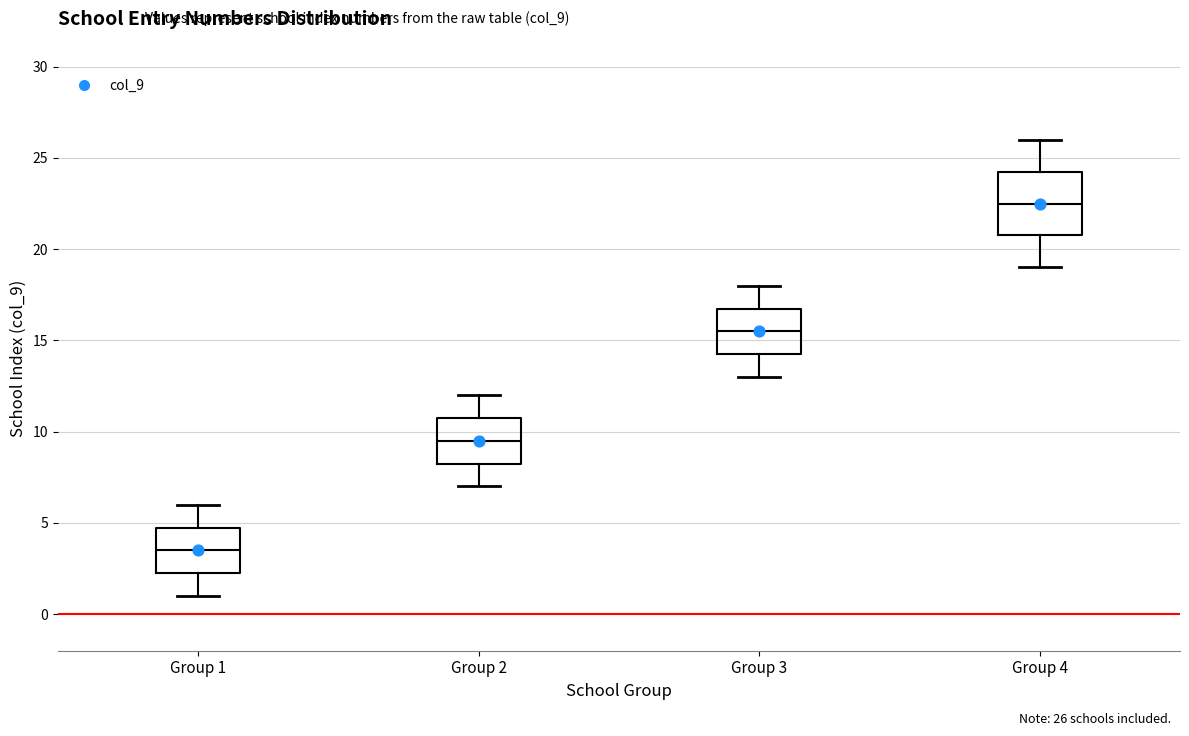

Reading left to right, transcribe this box plot: for each box, give where its median line is, the range the box spans, and where its two whiskers end, as read against the y-axis. The values are not printed on the chart, so give them approximately, as read against the axis.

Group 1: median 3.5, box 2.5 to 5.0, whiskers 1.0 to 6.0
Group 2: median 9.5, box 8.5 to 11.0, whiskers 7.0 to 12.0
Group 3: median 15.5, box 14.5 to 17.0, whiskers 13.0 to 18.0
Group 4: median 22.5, box 21.0 to 24.5, whiskers 19.0 to 26.0